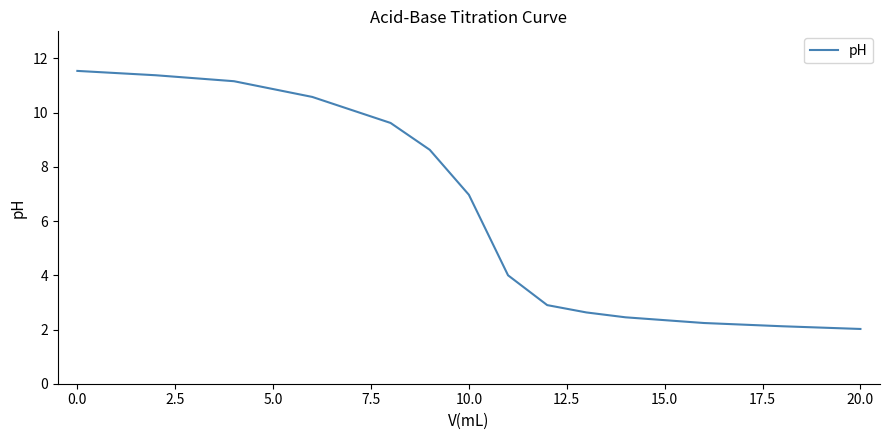

What is the smallest value displayed?

2.0